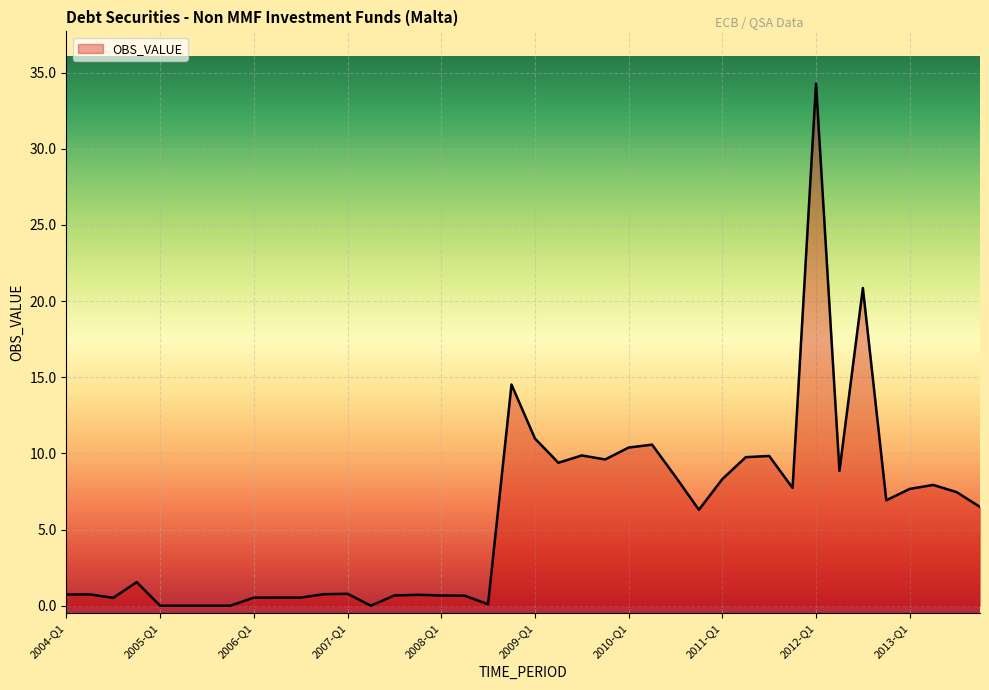

How many lines are shown in the chart?

1